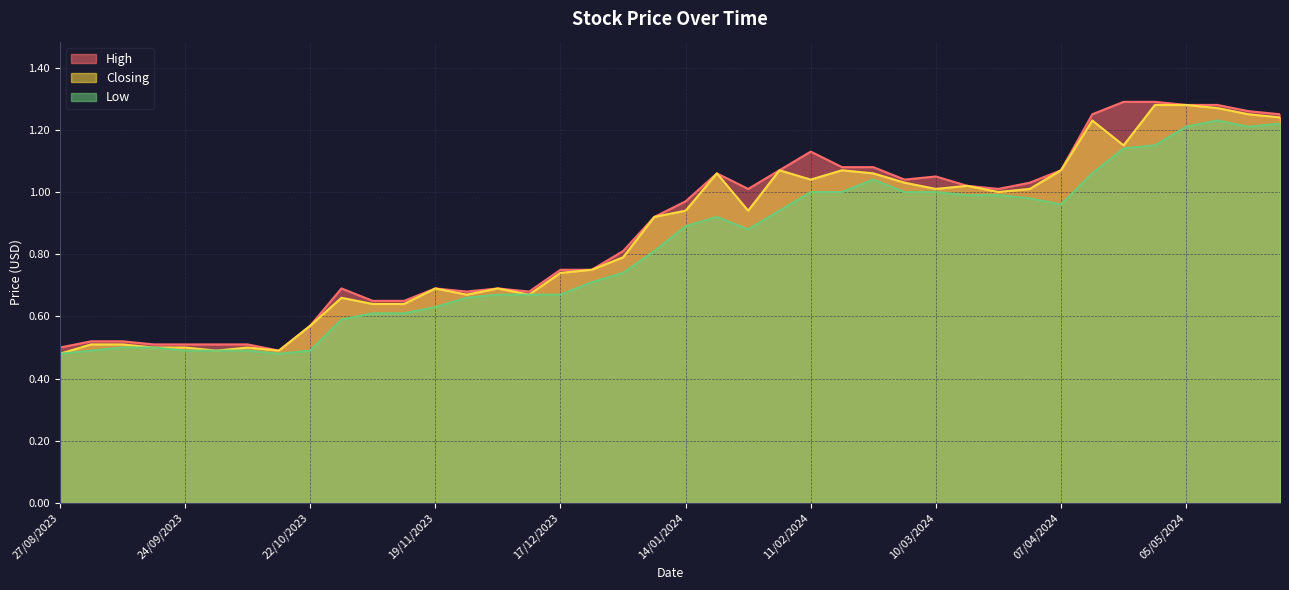

How many lines are shown in the chart?

3